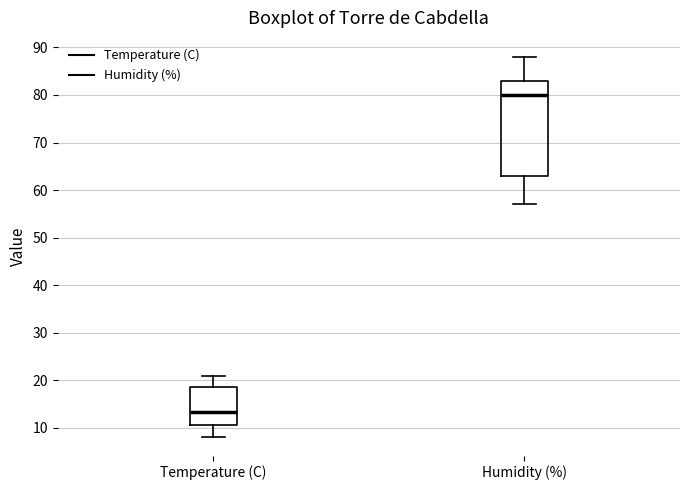

Which box's median line is the highest?

Humidity (%)